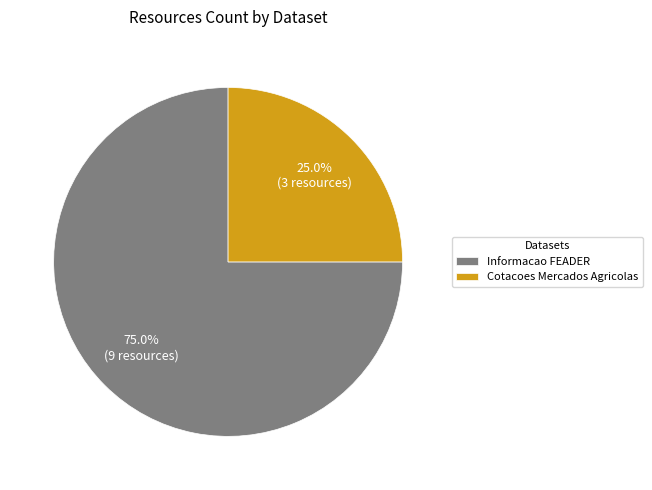

To the nearest percent, what is the difference between the Cotacoes Mercados Agricolas and Informacao FEADER slice percentages?

50%